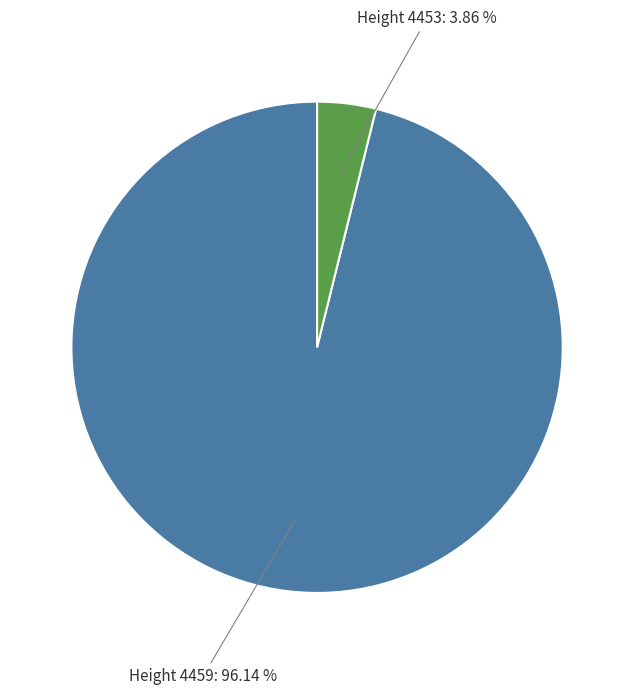

Is the sum of Height 4453: 3.86 % and Height 4459: 96.14 % greater than half?

Yes